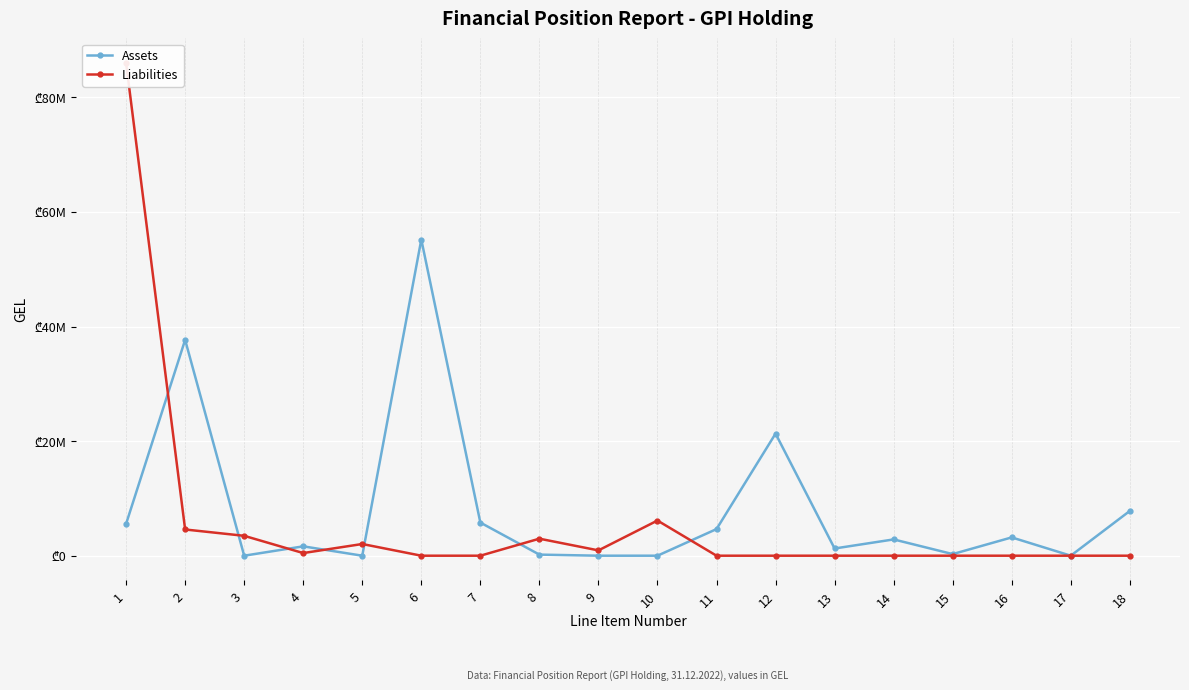

Where is the first local minimum for Liabilities?

4